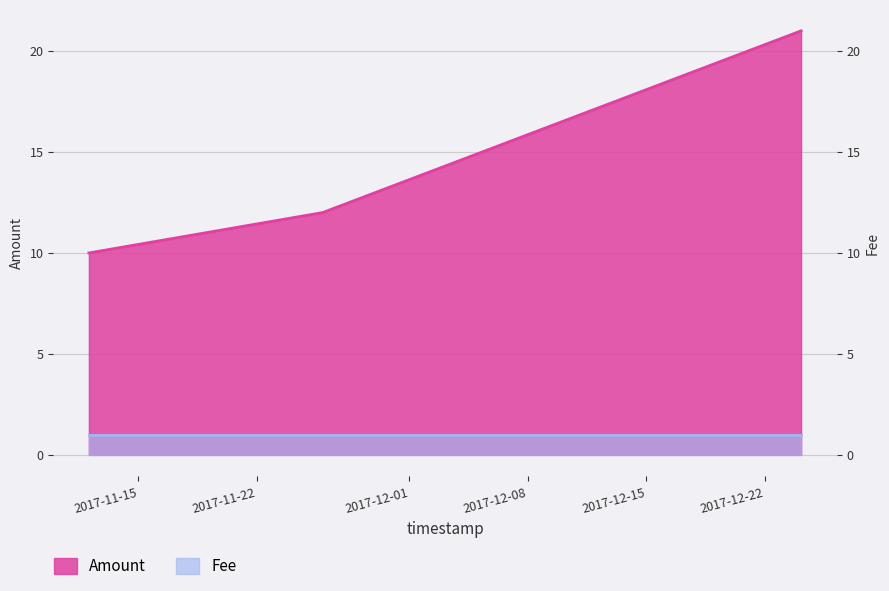

True or false: the data shows 12 at 2017-11-25 21:20:48.

True